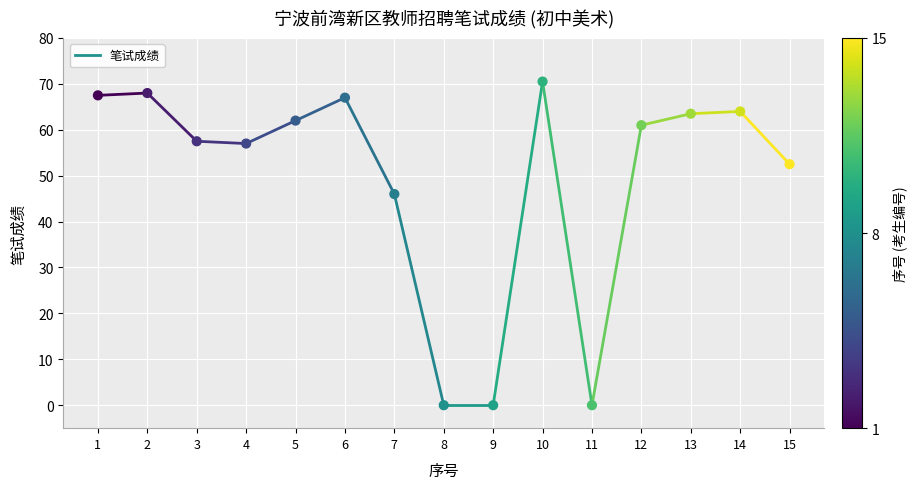

What is the range of Y values (max minus min)?

70.5